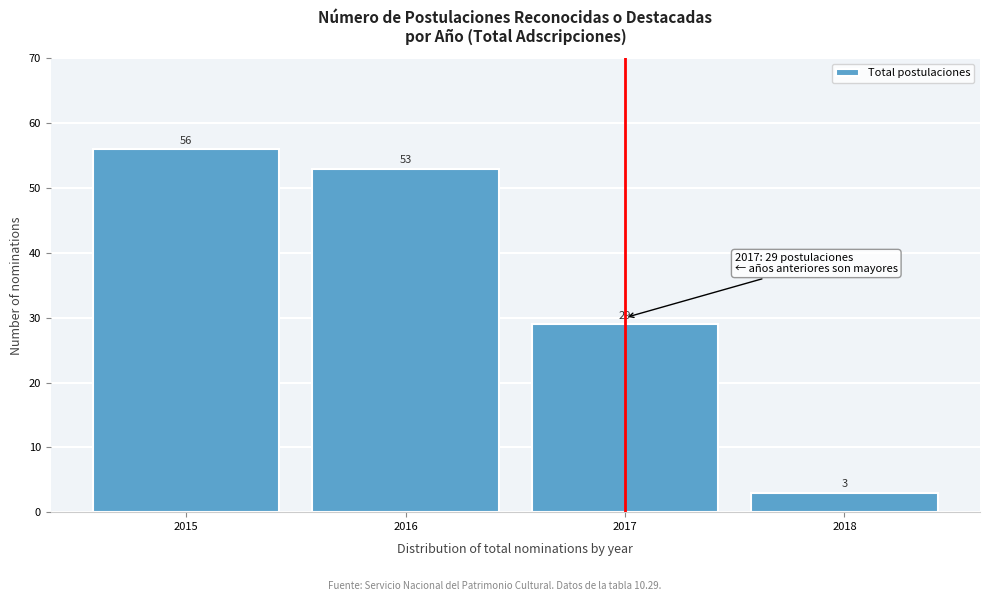

Reading right to left, extract all data points from this chart.

3	29	53	56